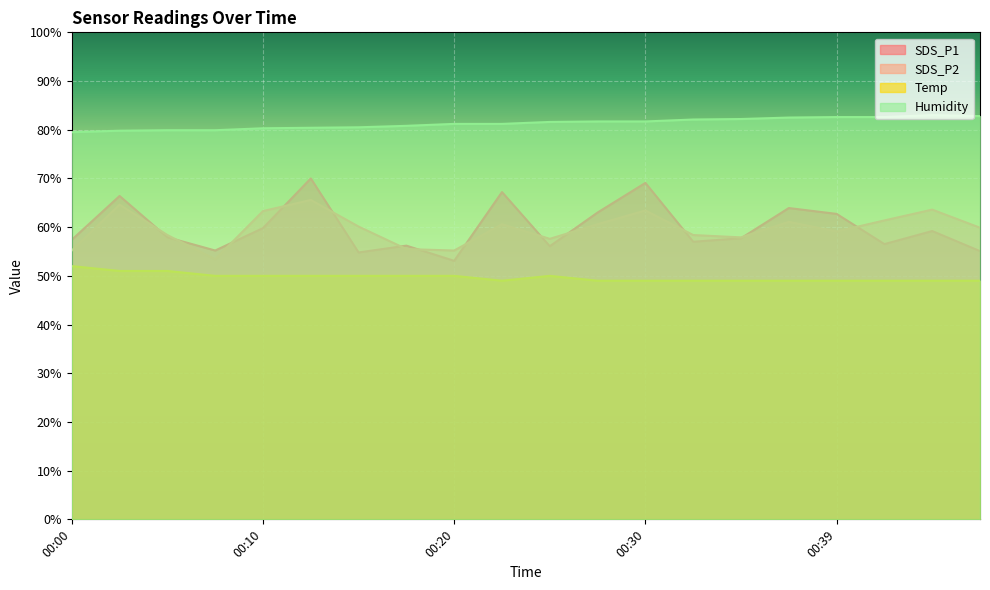

What is the value of the Temp point at the 1st from the left?

52.0